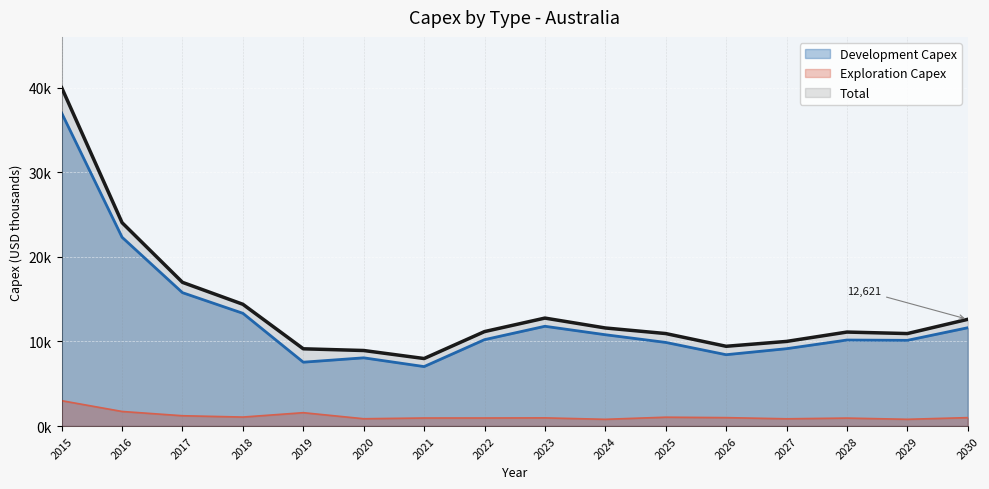

How many lines are shown in the chart?

3